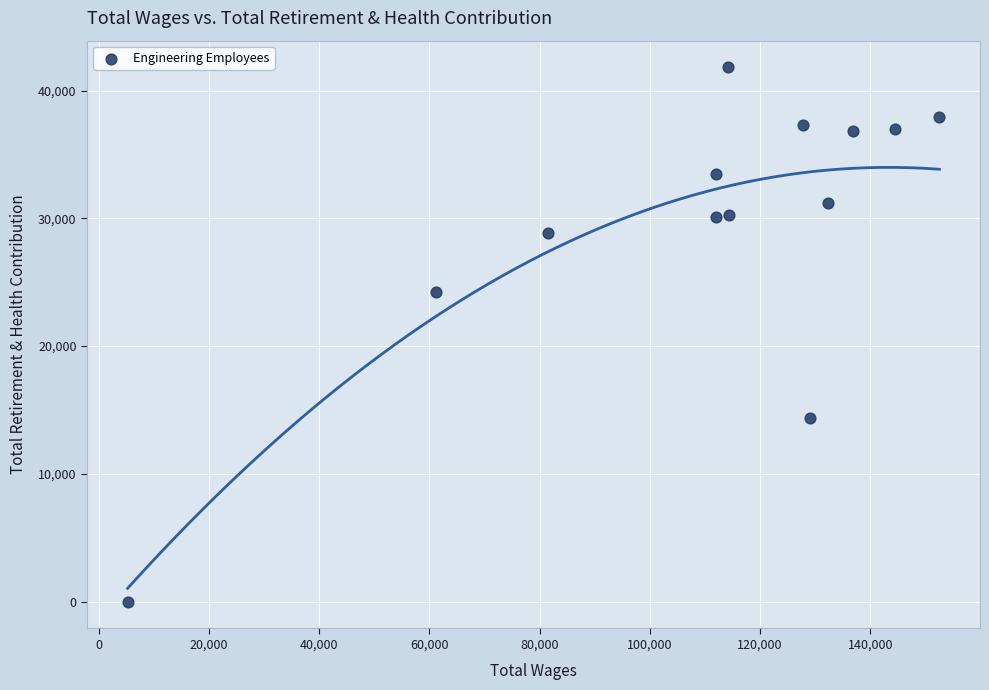

What Y value in the scatter plot is closest to 20905?

24197